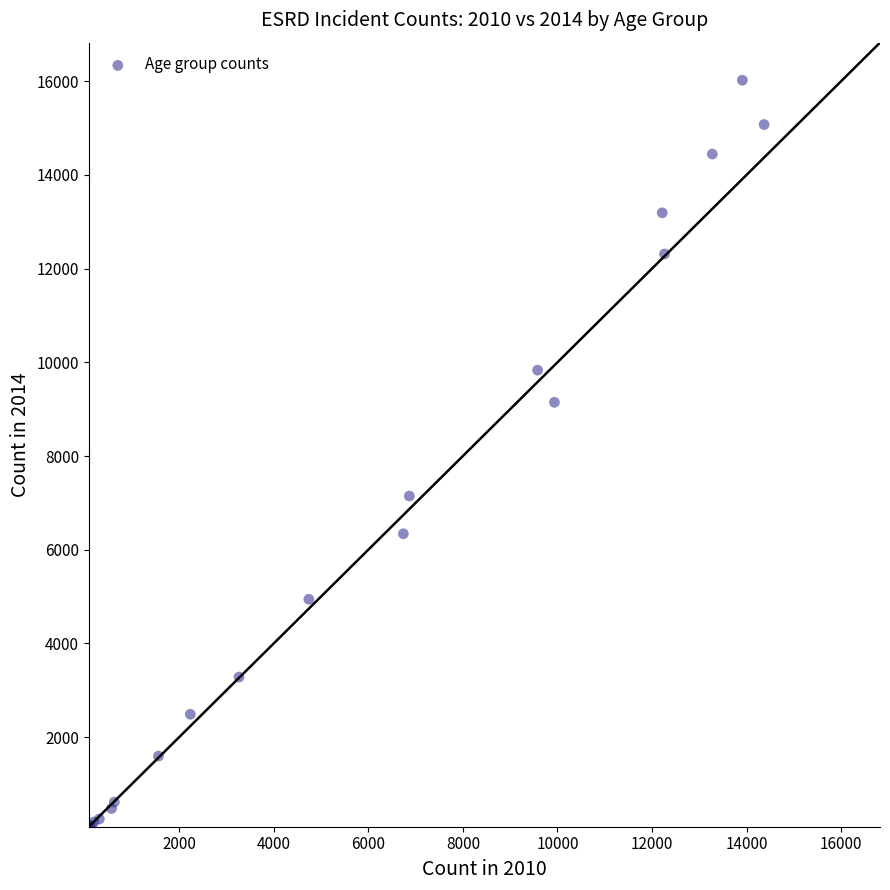

What Y value in the scatter plot is closest to 8063?

7147